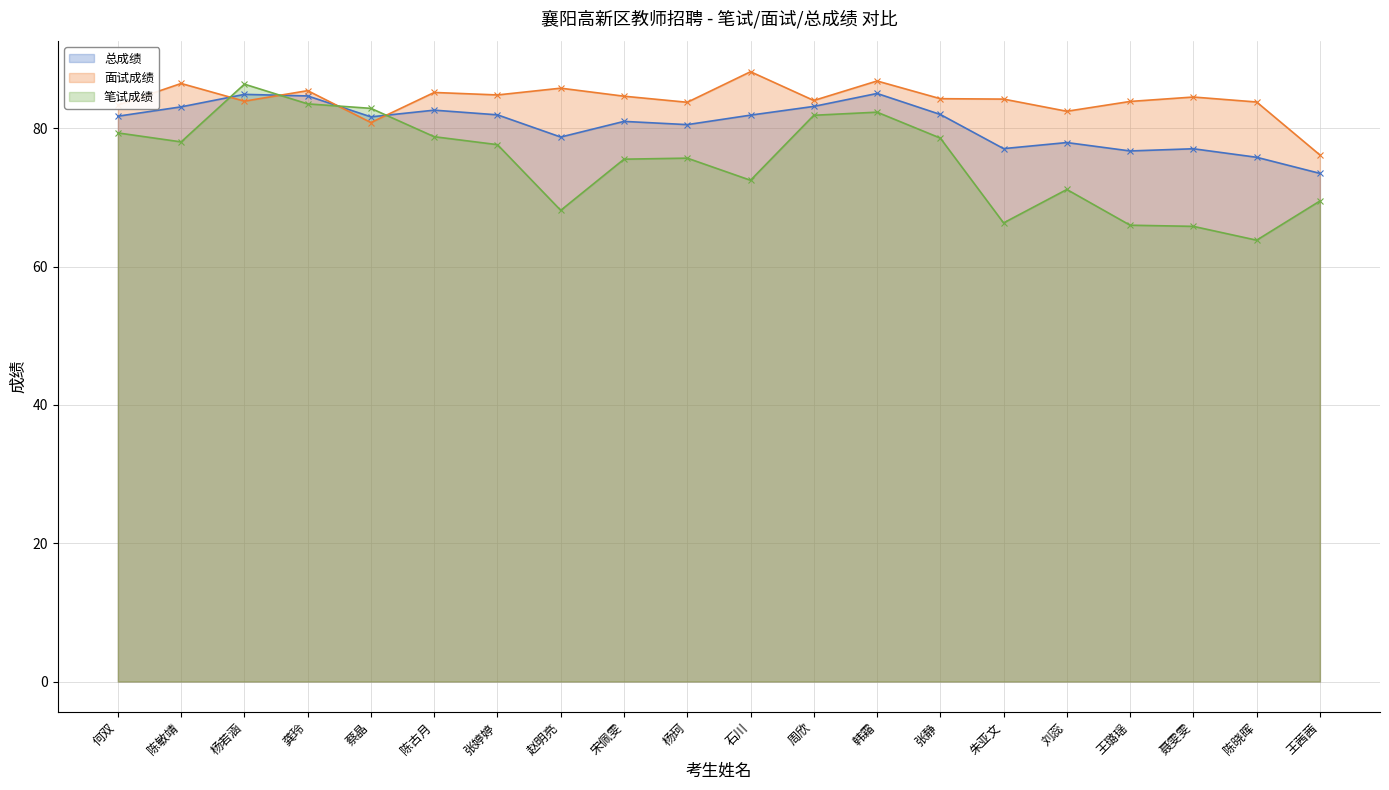

Reading right to left, list all the values displayed in this chart.

总成绩: 73.5	75.8	77.1	76.7	78.0	77.1	82.0	85.1	83.2	81.9	80.5	81.0	78.8	82.0	82.6	81.7	84.7	84.9	83.1	81.8
面试成绩: 76.2	83.8	84.5	83.9	82.5	84.2	84.3	86.9	84.0	88.2	83.8	84.7	85.8	84.8	85.2	80.9	85.5	83.9	86.5	83.4
笔试成绩: 69.5	63.8	65.8	66.0	71.2	66.3	78.6	82.3	81.9	72.5	75.7	75.5	68.2	77.7	78.8	82.9	83.5	86.4	78.0	79.3